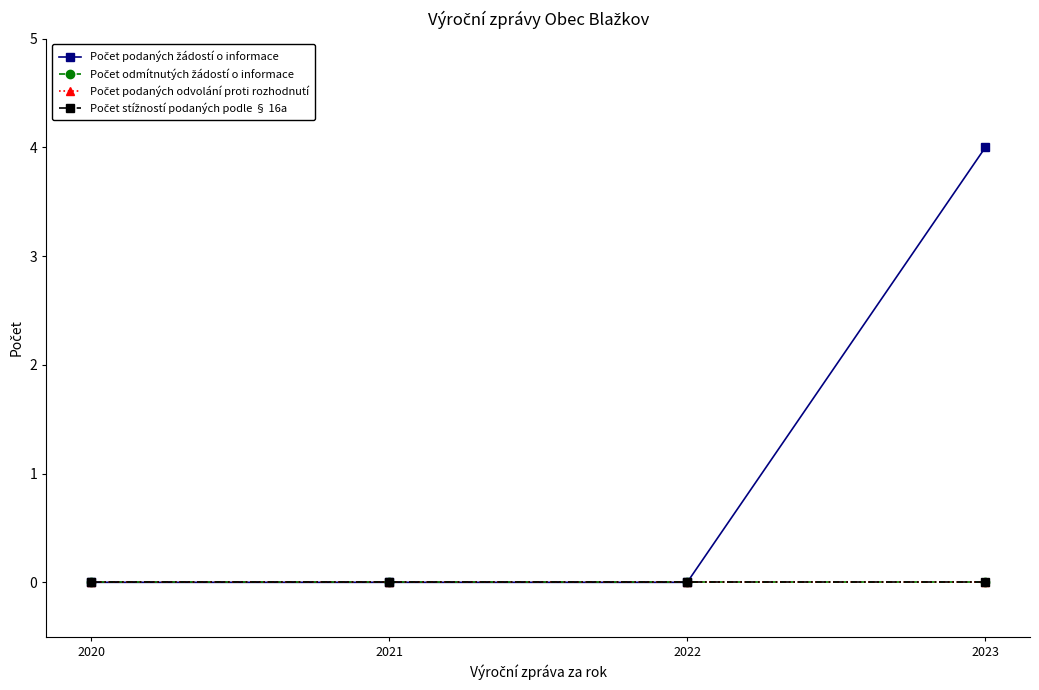

True or false: Počet podaných žádostí o informace and Počet podaných odvolání proti rozhodnutí intersect in this chart.

False